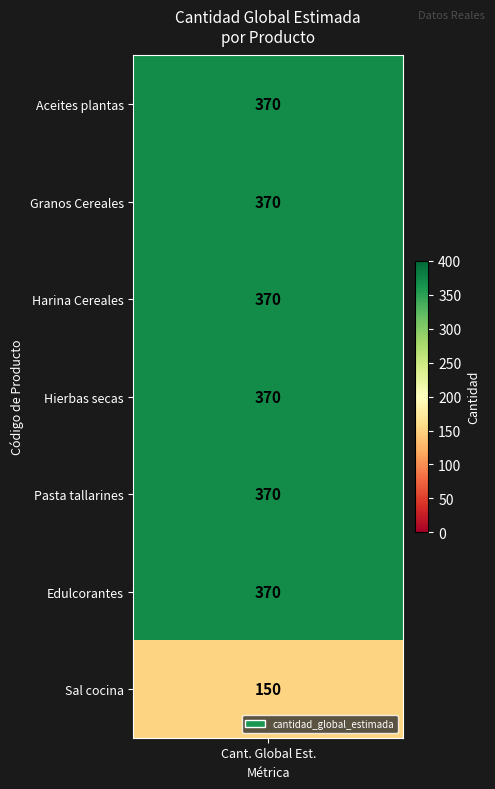

What is the difference between the maximum and minimum values?

220